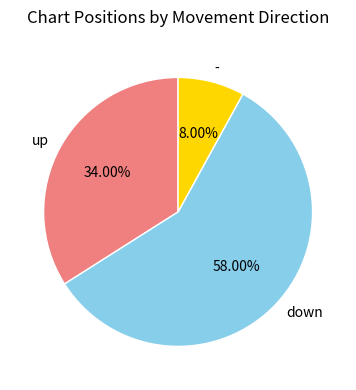

Combined, do down and - account for over 50%?

Yes